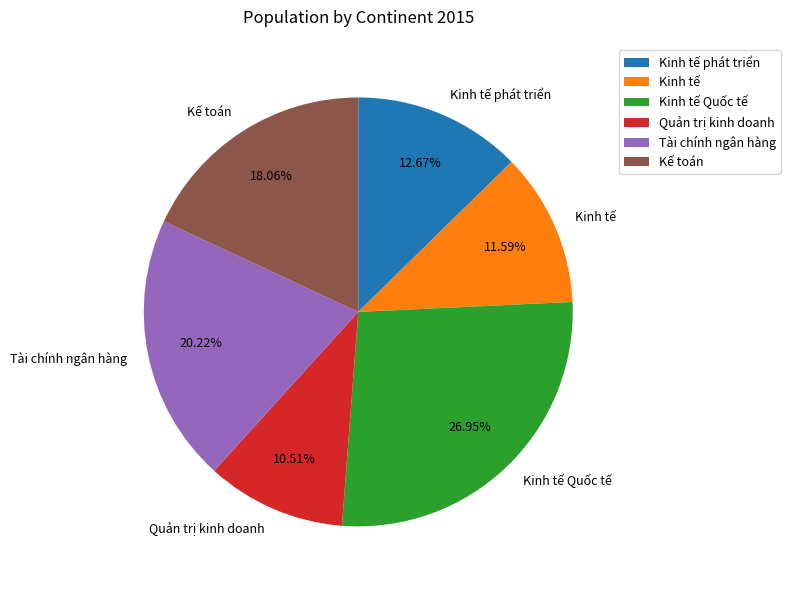

Which has a higher value, Quản trị kinh doanh or Kinh tế?

Kinh tế